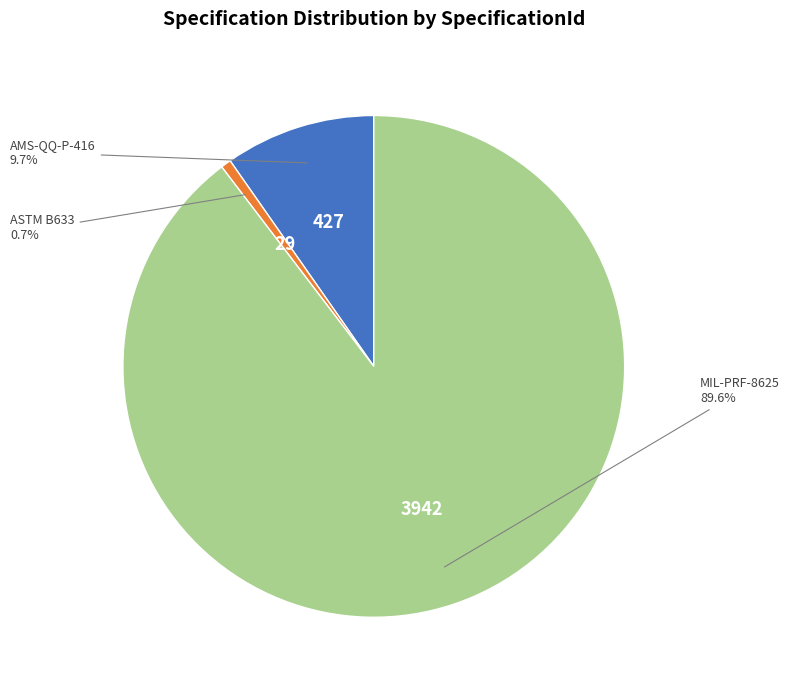

Rank the categories by value from lowest to highest.

ASTM B633, AMS-QQ-P-416, MIL-PRF-8625